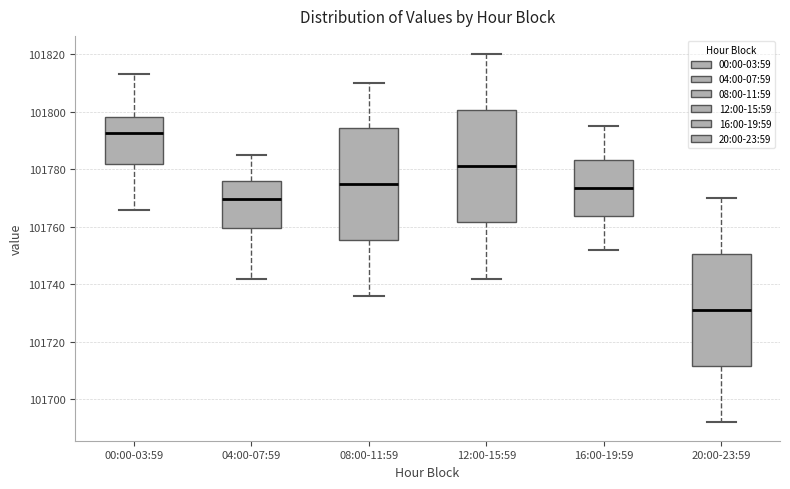

Where does the upper whisker of the box for 16:00-19:59 end on the y-axis? The values are not printed on the chart, so give them approximately, as read against the axis.

101796